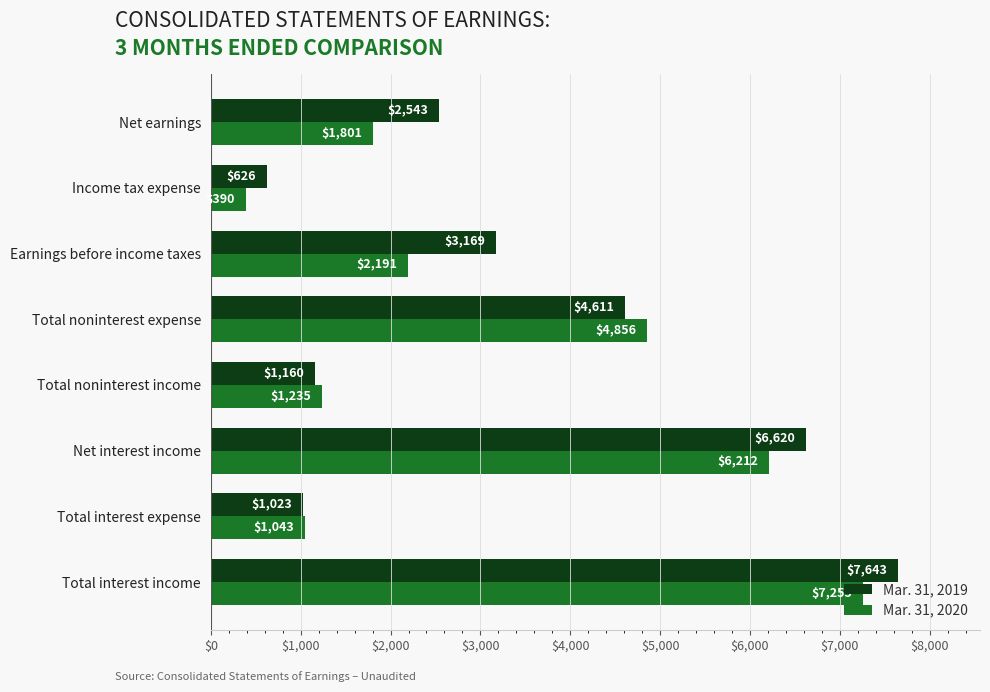

What is the average value of the Mar. 31, 2019 series?

3424